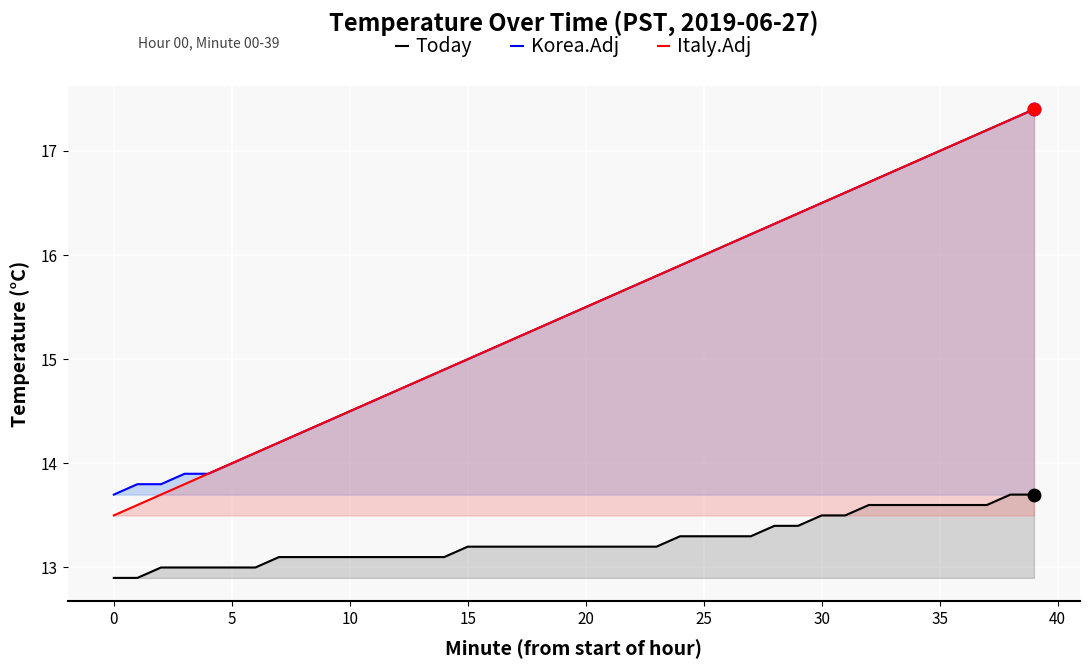

What is the total value across all series at 32?

47.0